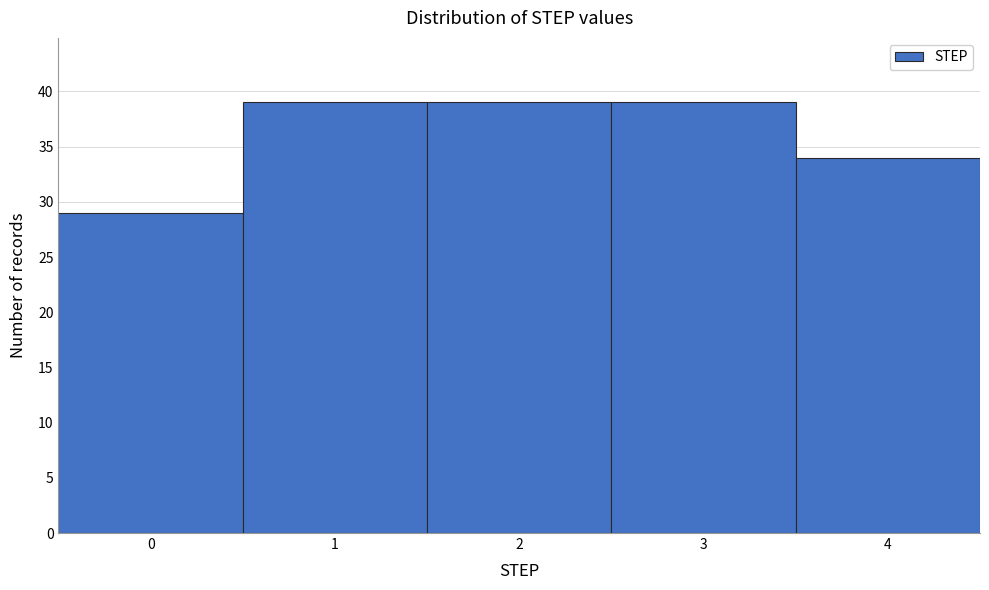

Reading left to right, transcribe all the data shown in this chart.

29	39	39	39	34